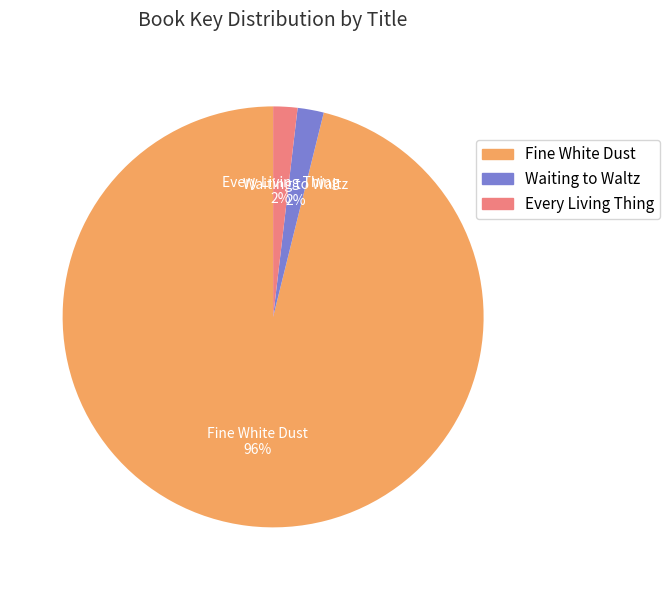

What percentage is the Every Living Thing slice, to the nearest percent?

2%